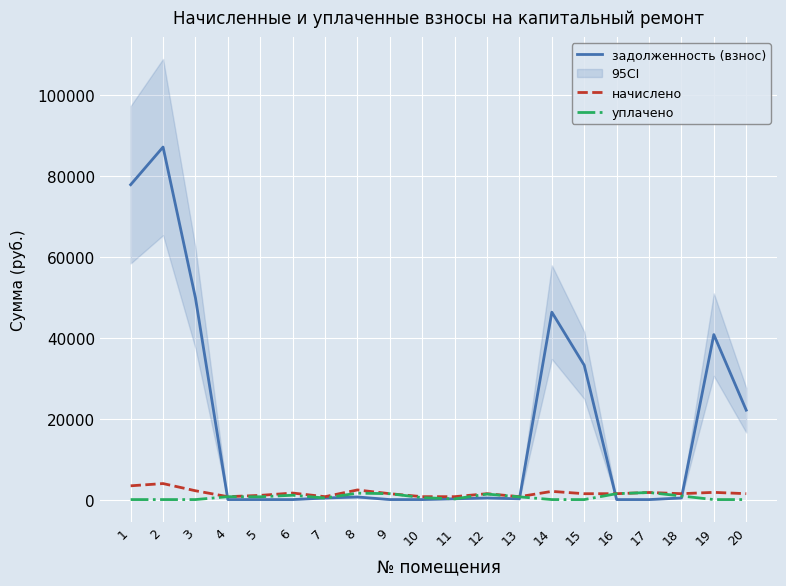

After their last crossing, which series has the higher values: уплачено or начислено?

уплачено